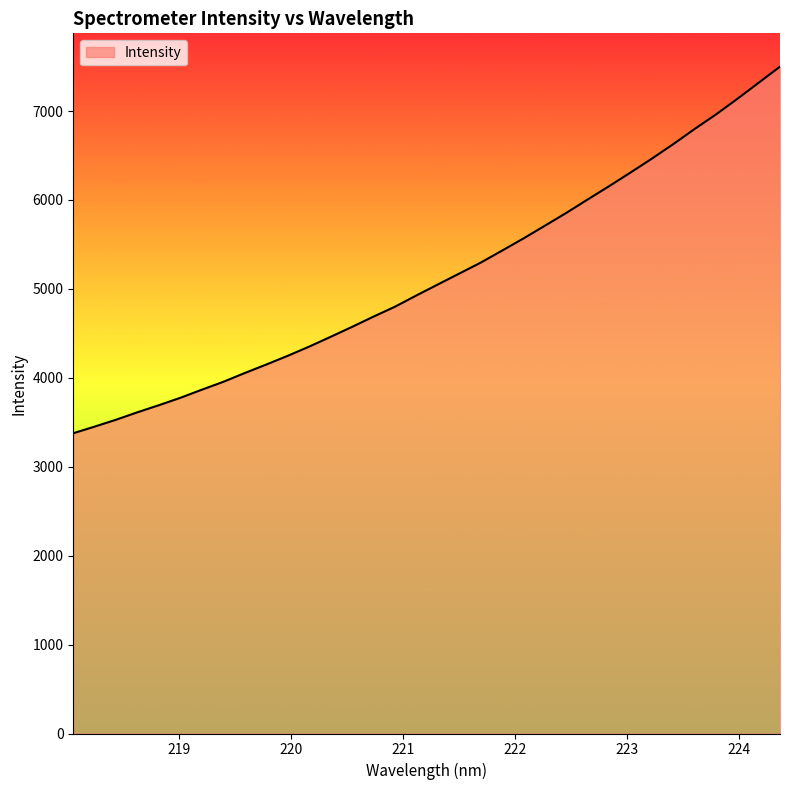

What is the maximum value shown in the chart?

7498.8